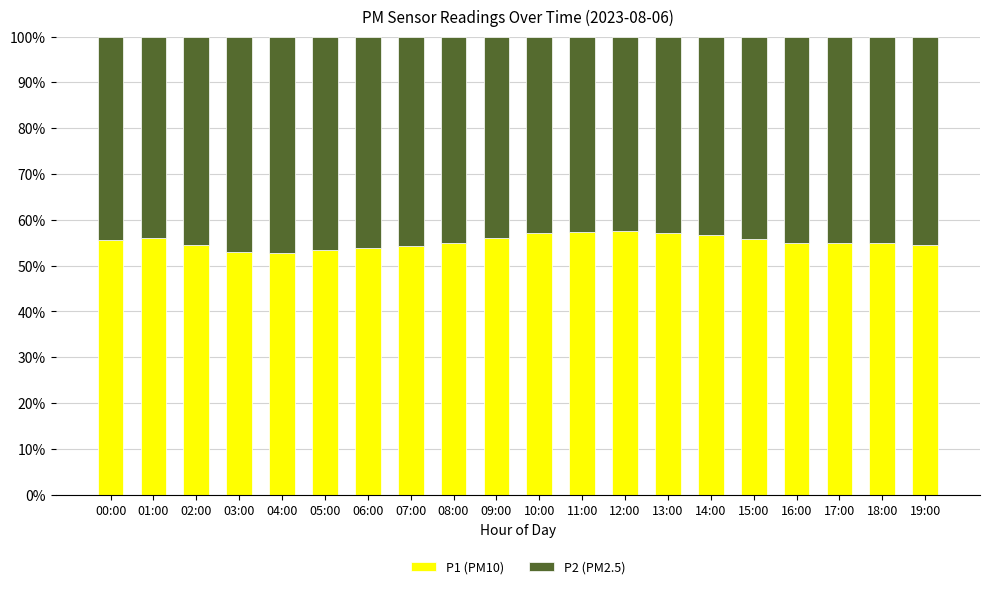

What is the lowest value of the P1 (PM10) series?

52.9